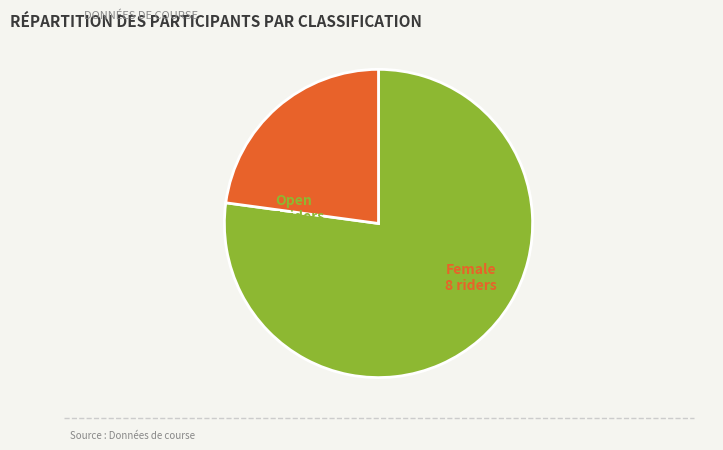

Does any single category account for the majority?

Yes